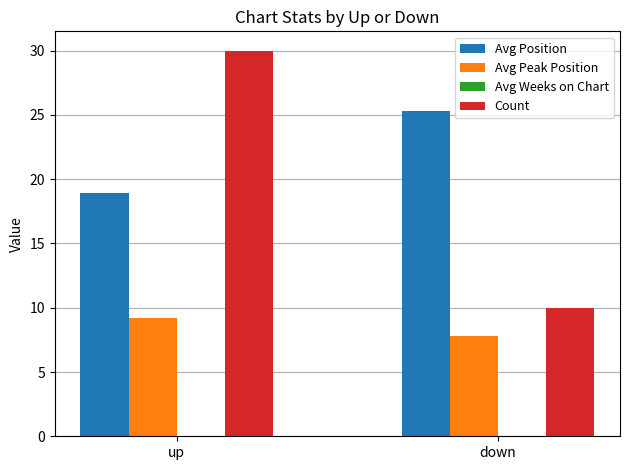

At which category is the sum across all series the highest?

up